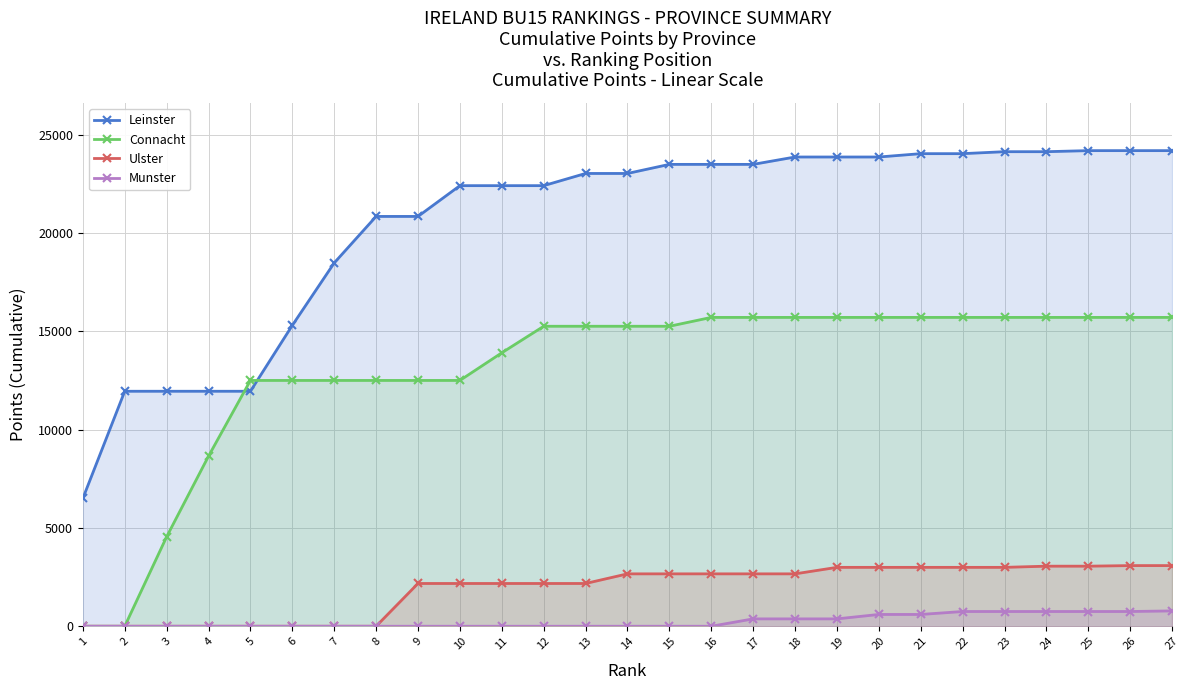

List the series in order of their peak value, lowest first.

Munster, Ulster, Connacht, Leinster